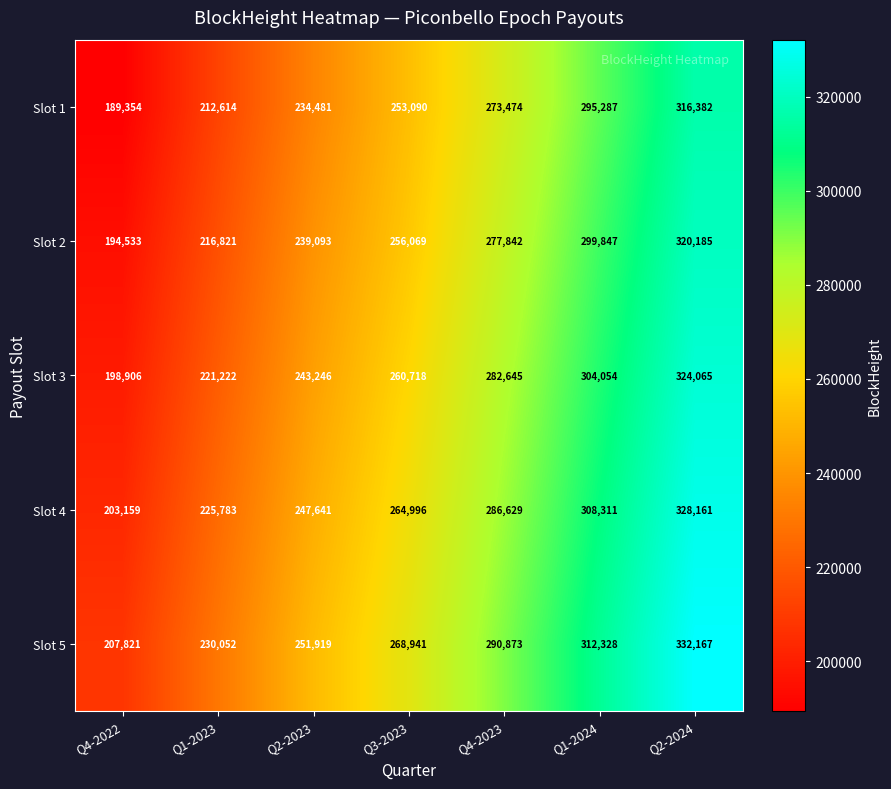

How many values in the Slot 3 series are below 260718?

3